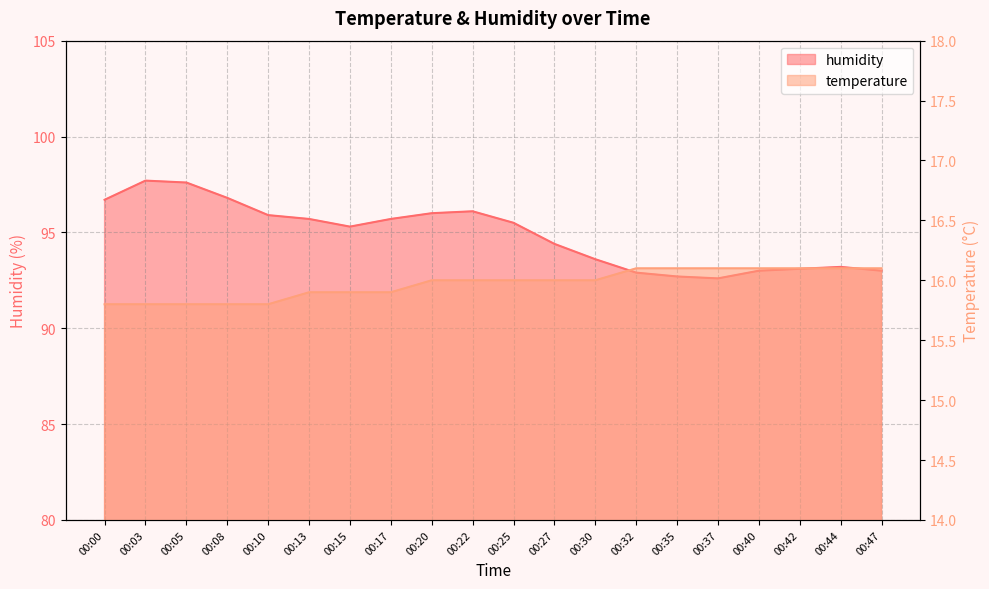

List the series in order of their overall mean, lowest first.

temperature, humidity